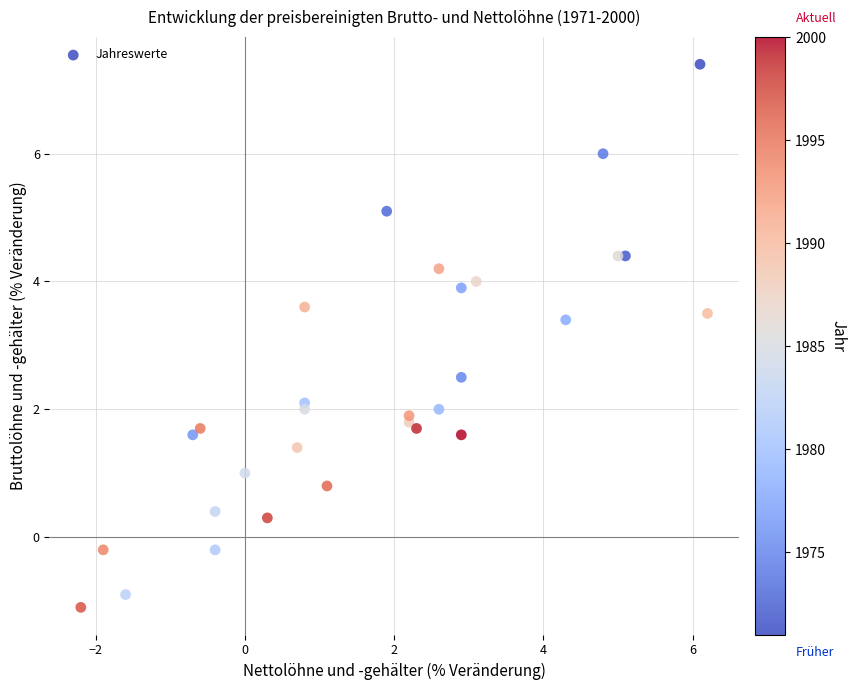

What Y value in the scatter plot is closest to 3?

3.4